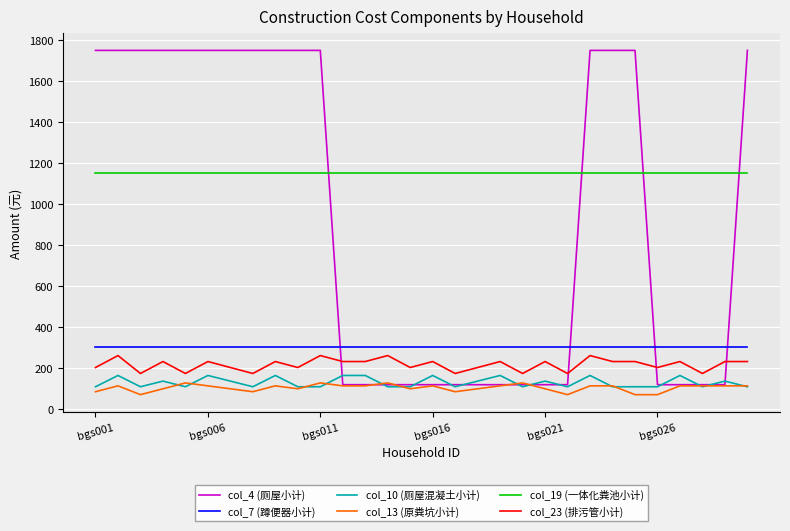

True or false: col_23 (排污管小计) and col_13 (原粪坑小计) cross at least once.

False